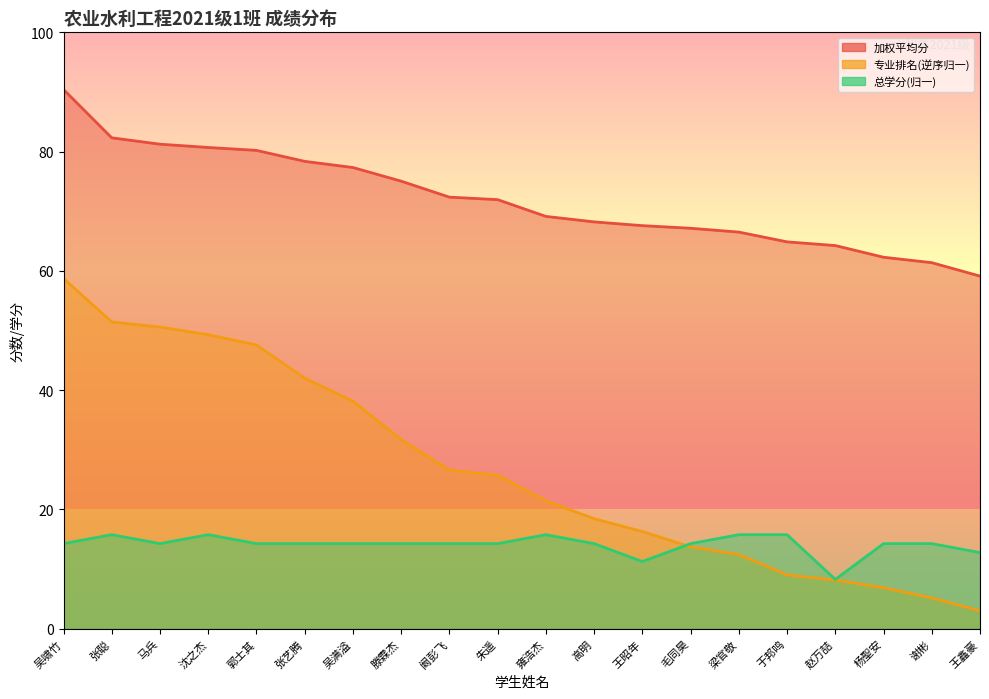

List the labels in order of 总学分 value, largest first.

张聪, 沈之杰, 雍浩杰, 梁官敬, 于邦鸣, 吴啸竹, 马兵, 郭士其, 张艺腾, 吴满溢, 滕霖杰, 阚彭飞, 朱遥, 高明, 毛同昊, 杨聖安, 谢彬, 王鑫豪, 王昭年, 赵万喆